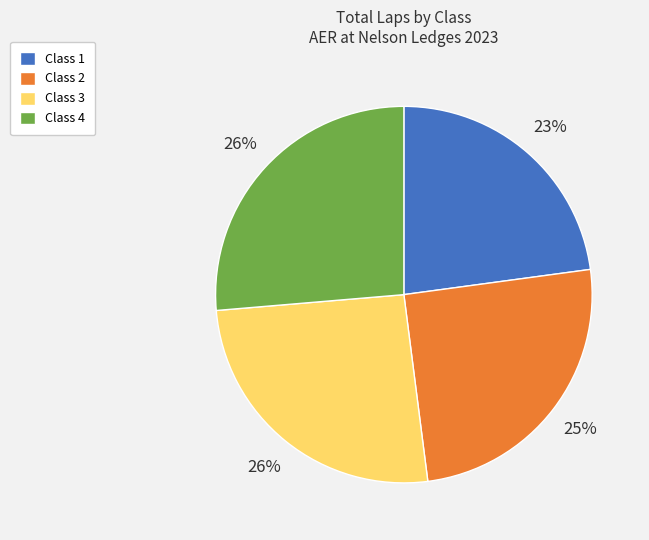

Does Class 4 account for over 50% of the chart?

No